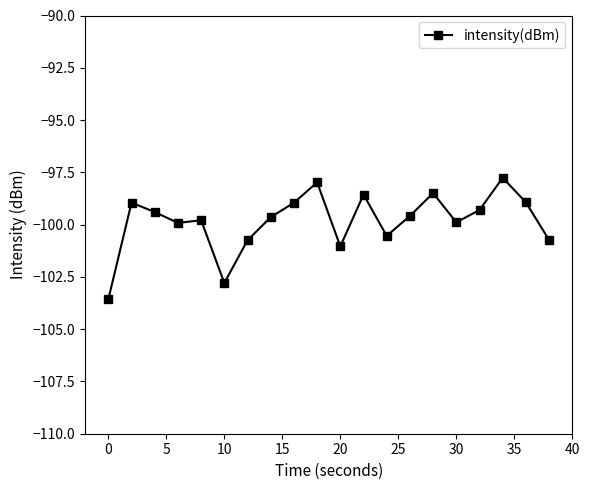

Does the chart have visible grid lines?

No